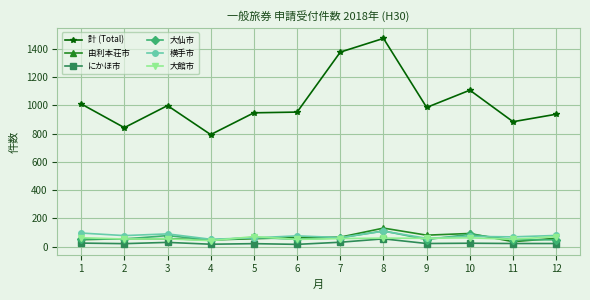

Is the value of 大館市 at 5 greater than the value of 由利本荘市 at 5?

Yes